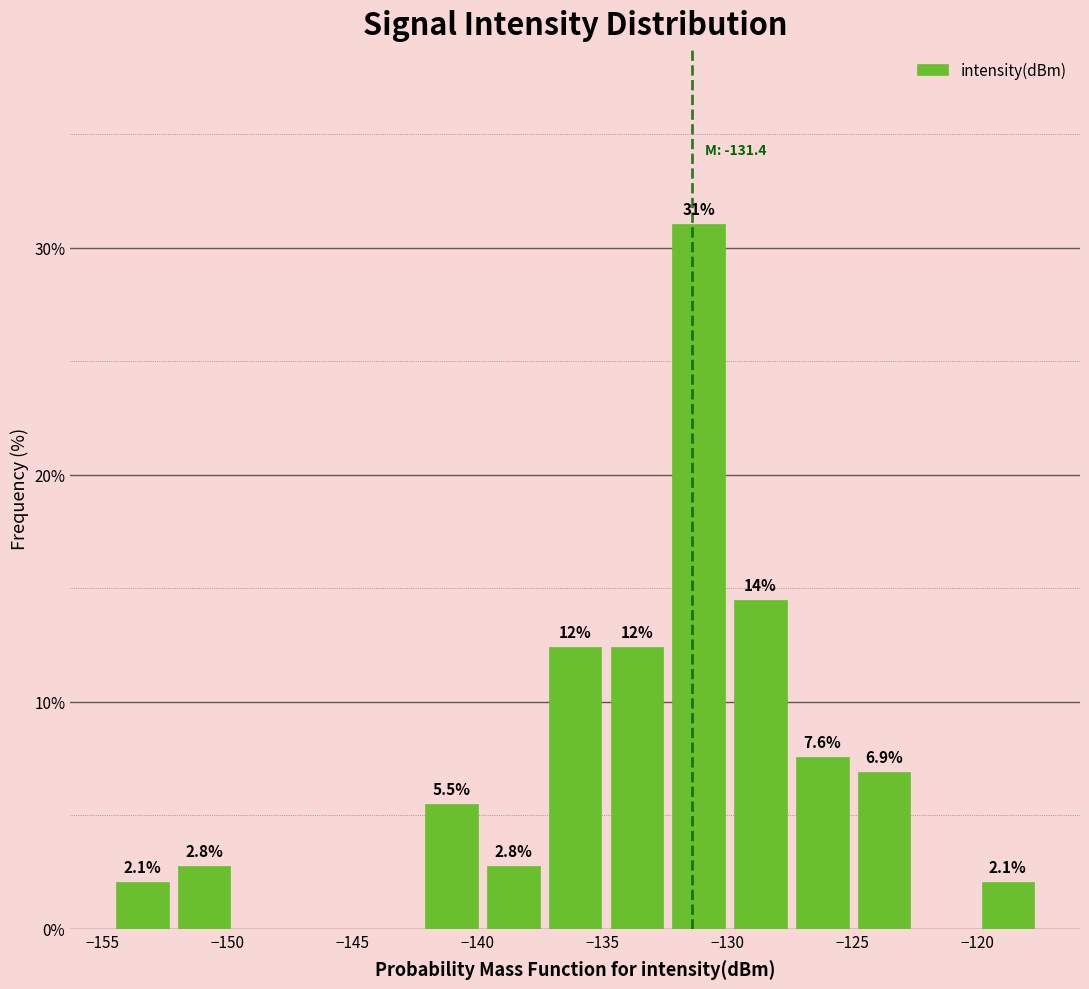

Which range on the x-axis has the tallest bar?

-132.5 to -130.0